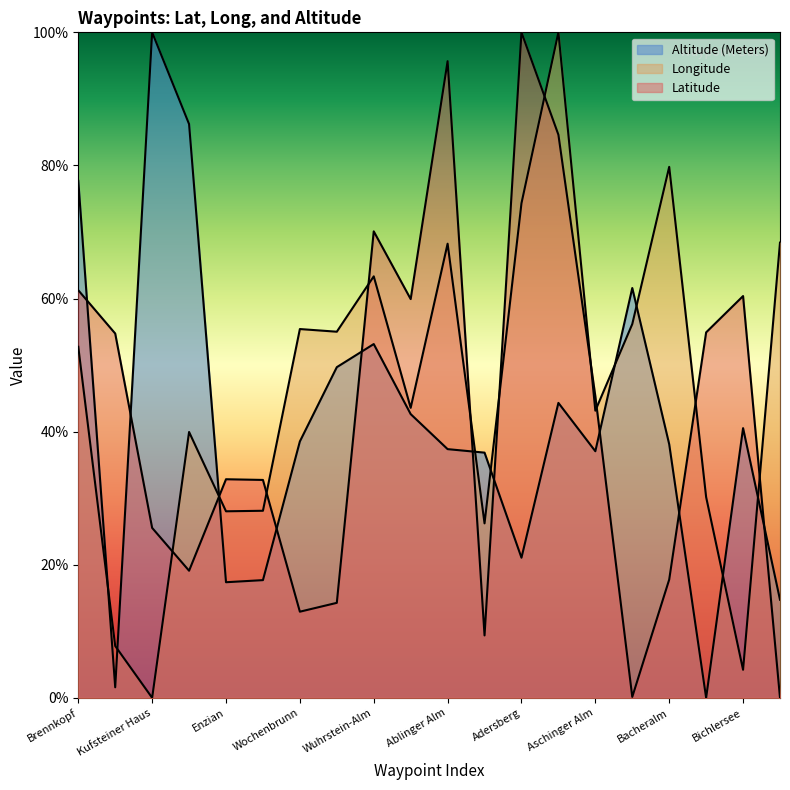

What is the difference between the maximum and minimum values in the Longitude series?

100.0